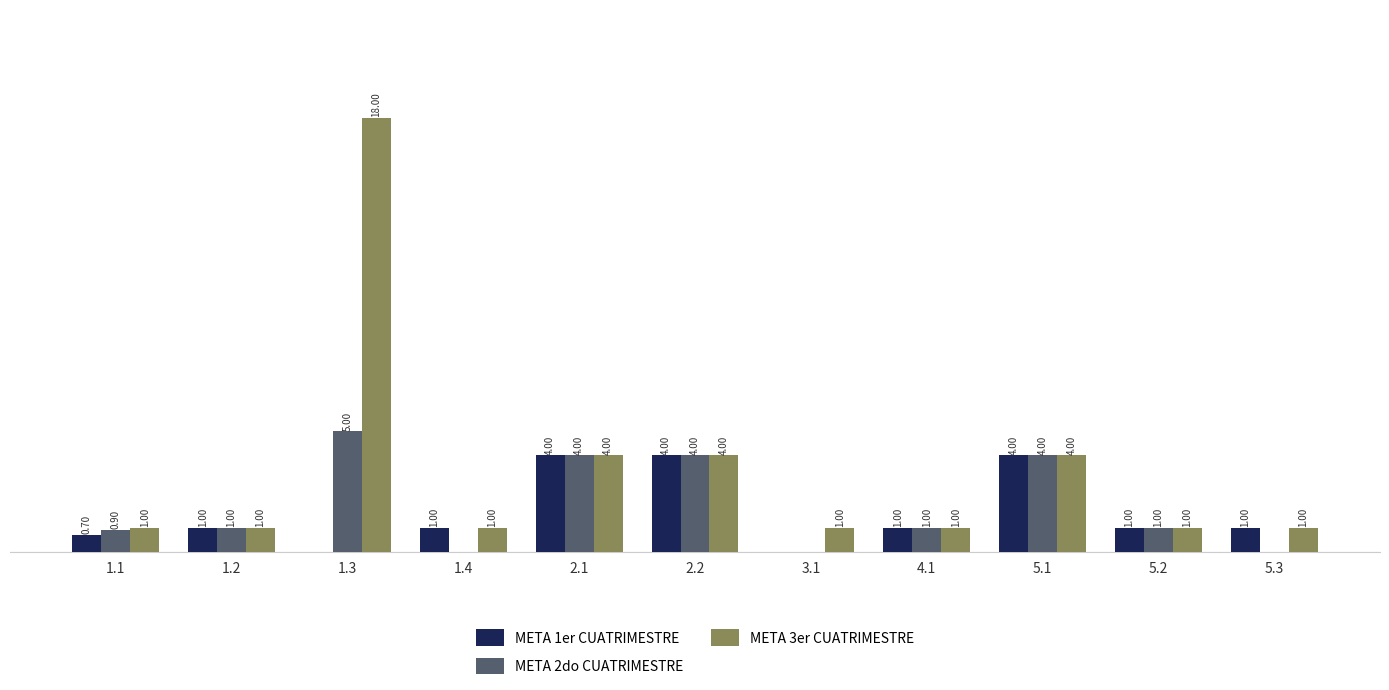

Does the chart contain stacked bars?

No